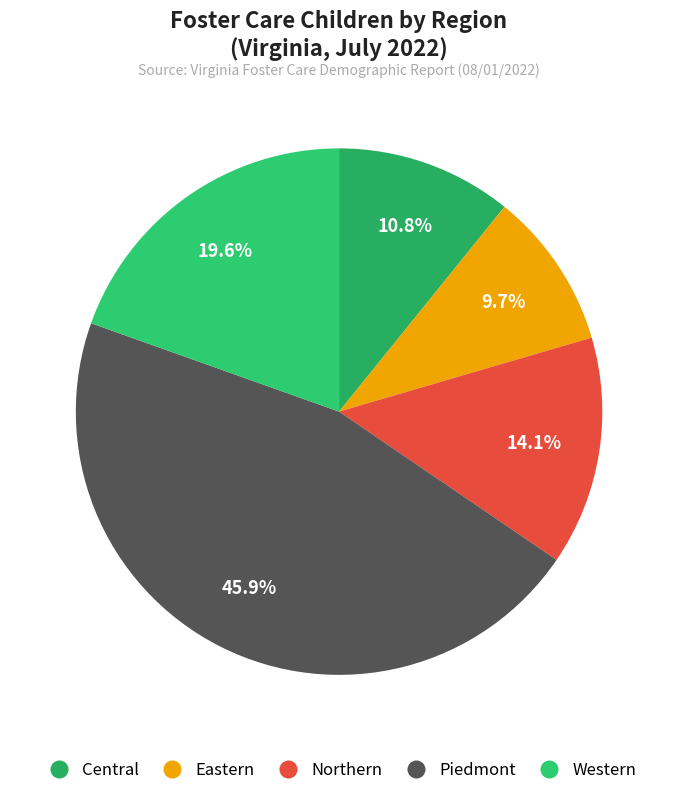

To the nearest percent, what portion does Central represent?

11%